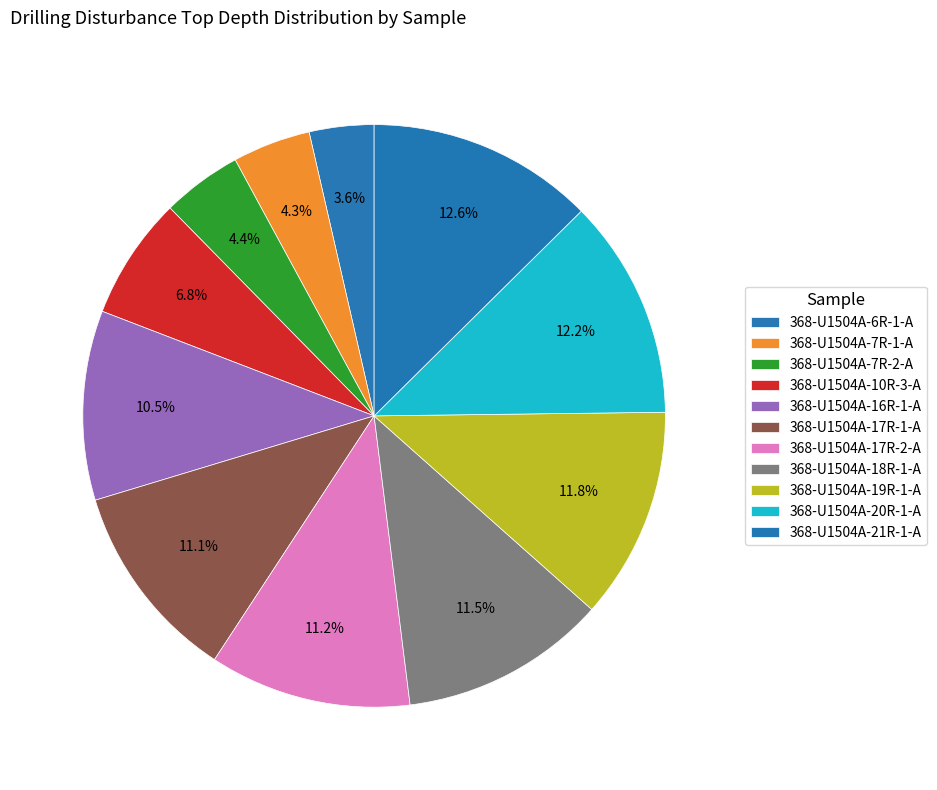

How many slices are in this pie chart?

11